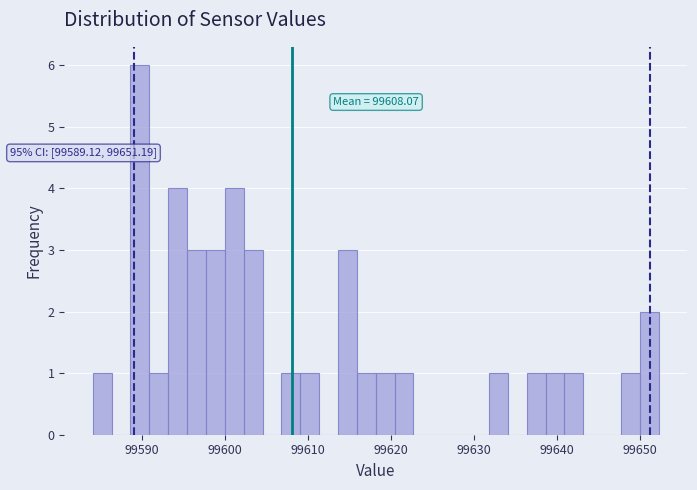

Around what value on the x-axis is the tallest bar? Give the approximate position of its centre, as read against the axis.

99590